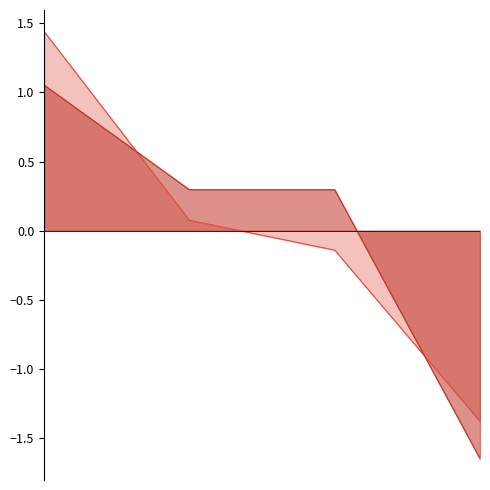

How many values in the Total Retirement & Health Contribution series are below 0?

1